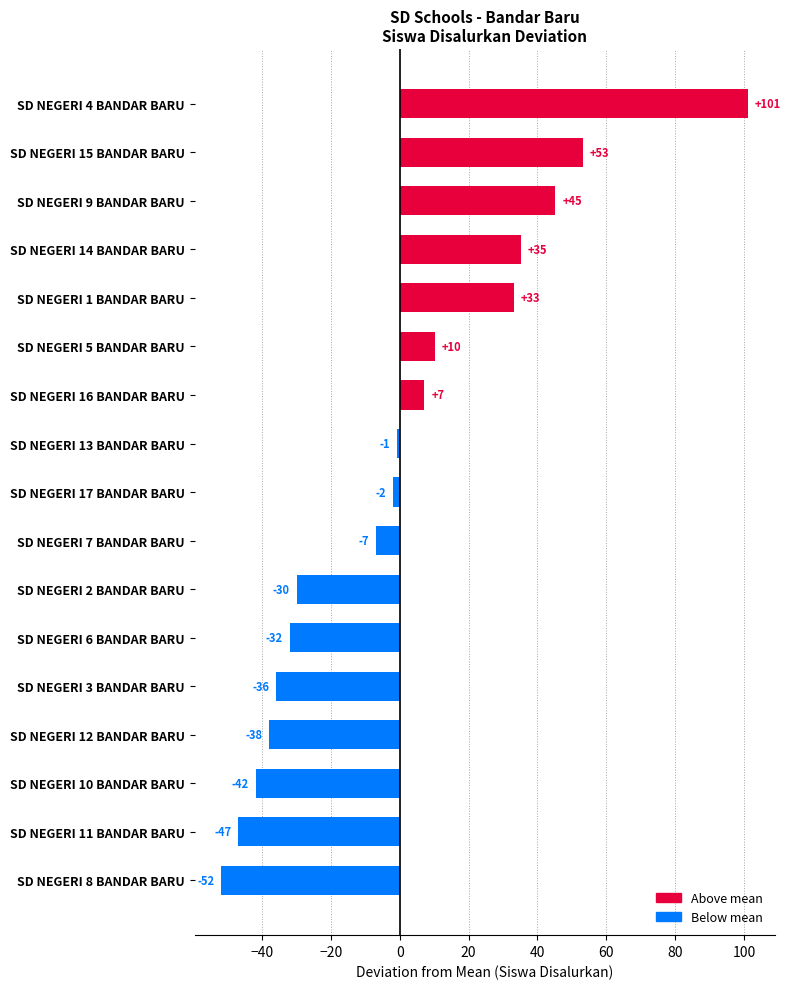

What is the minimum value shown in the chart?

-51.8